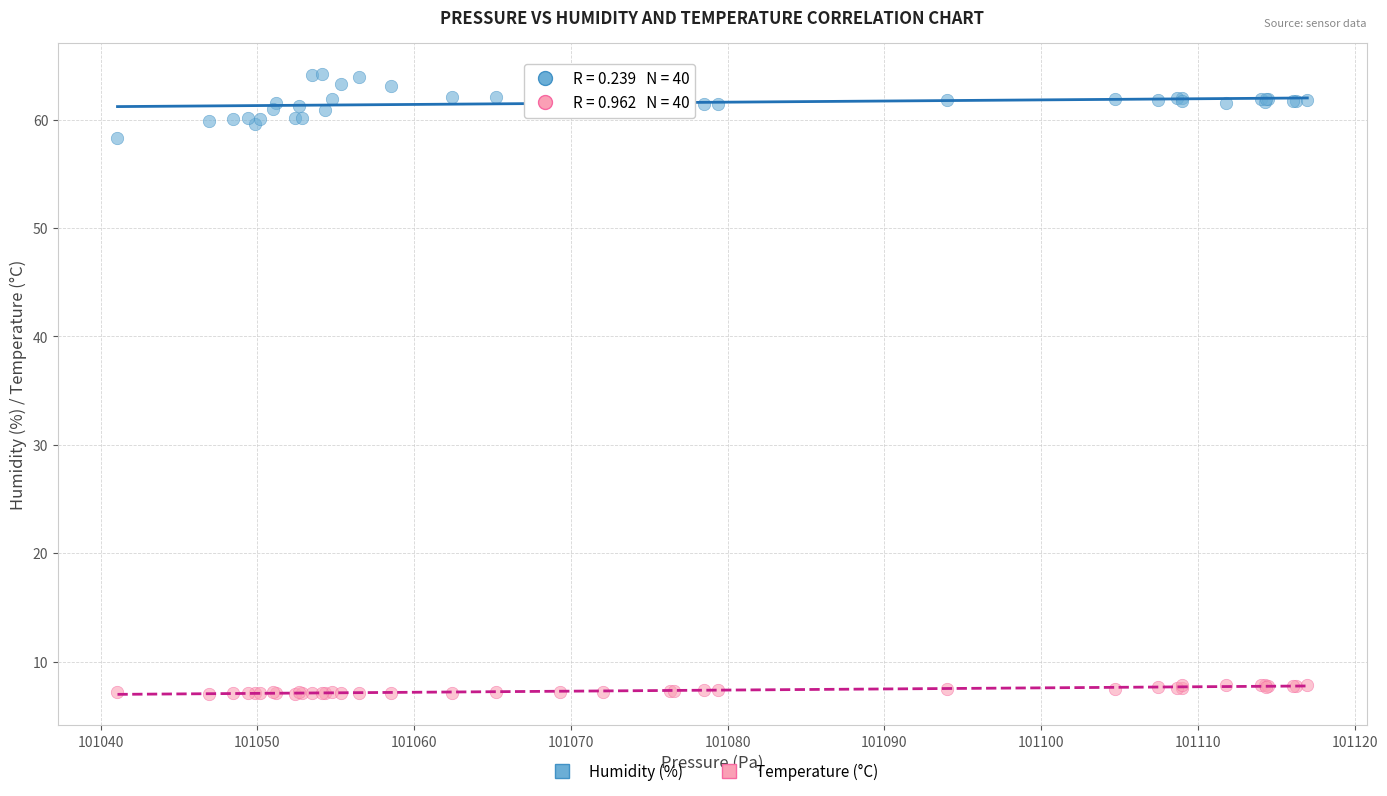

Across all series, what Y value is closest to 35?

58.3